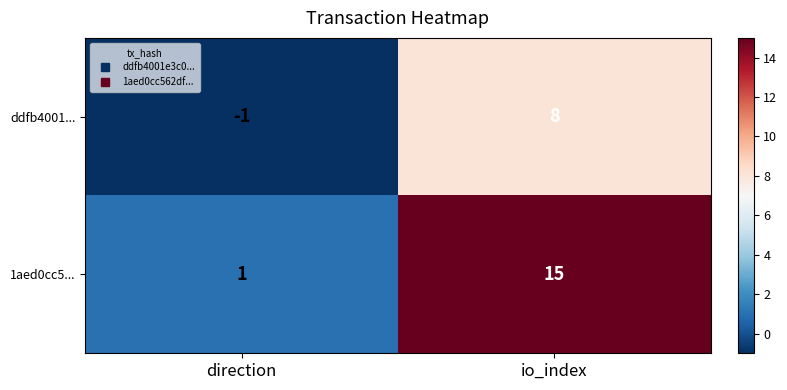

Is it true that ddfb4001... equals 0 at direction?

False